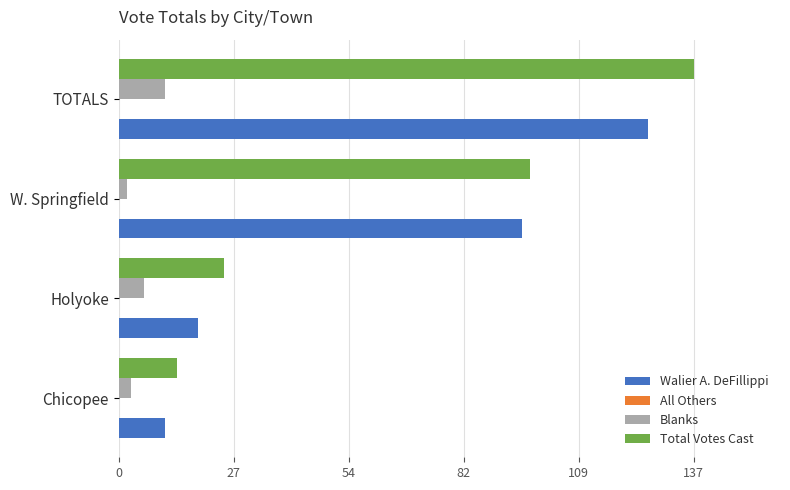

Read the Total Votes Cast value at TOTALS.

137